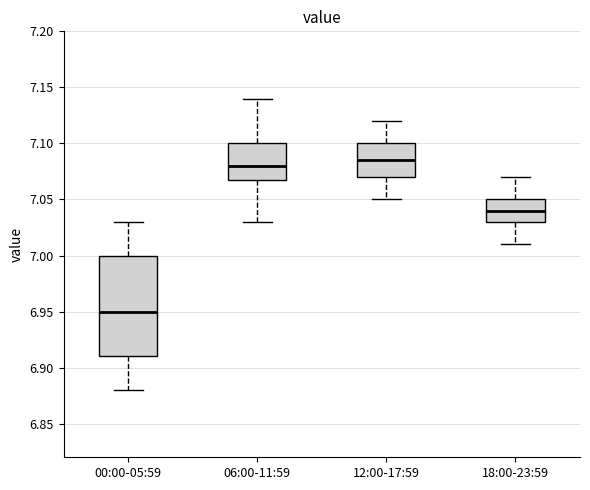

Reading left to right, transcribe this box plot: for each box, give where its median line is, the range the box spans, and where its two whiskers end, as read against the y-axis. The values are not printed on the chart, so give them approximately, as read against the axis.

00:00-05:59: median 6.950, box 6.910 to 7.000, whiskers 6.880 to 7.030
06:00-11:59: median 7.080, box 7.070 to 7.100, whiskers 7.030 to 7.140
12:00-17:59: median 7.085, box 7.070 to 7.100, whiskers 7.050 to 7.120
18:00-23:59: median 7.040, box 7.030 to 7.050, whiskers 7.010 to 7.070